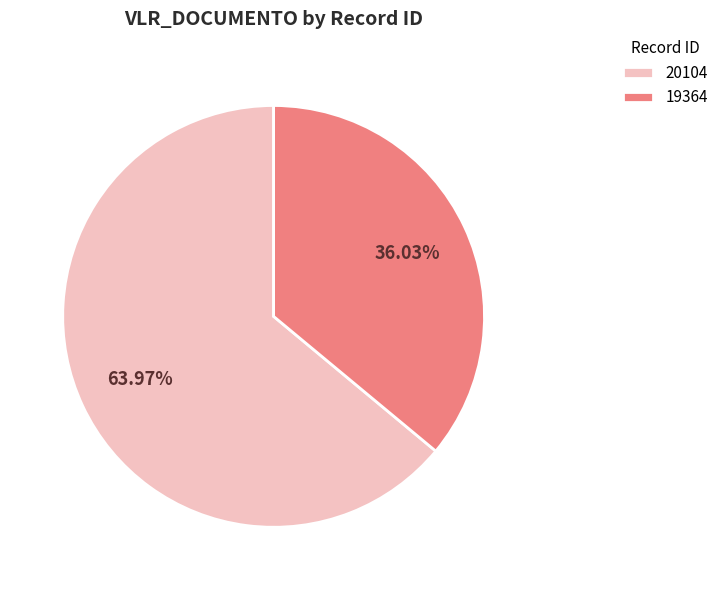

True or false: 19364 accounts for 23% of the total.

False